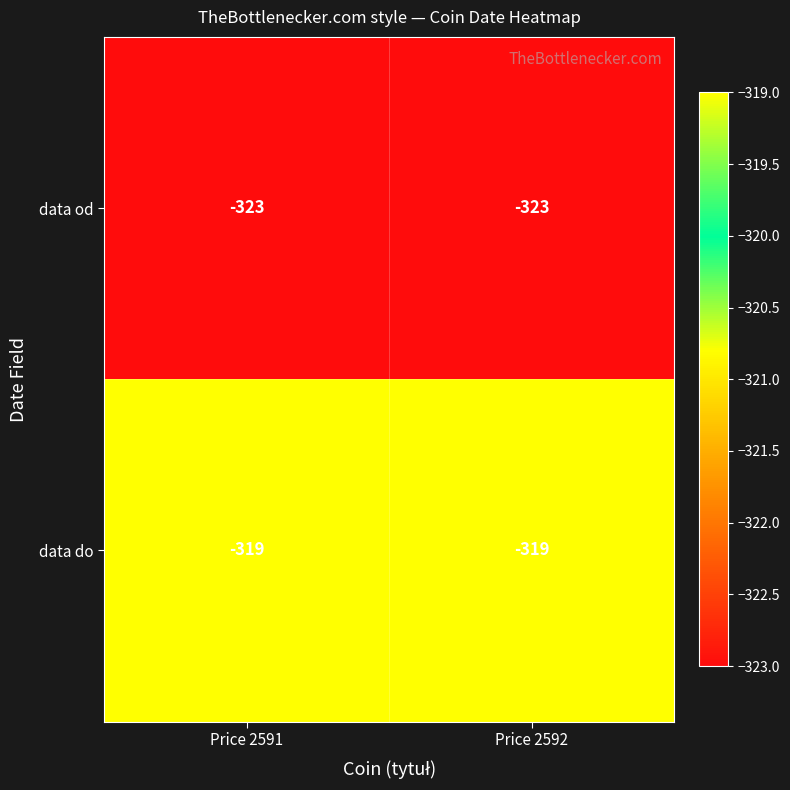

True or false: data do has a value of -188 at Price 2591.

False